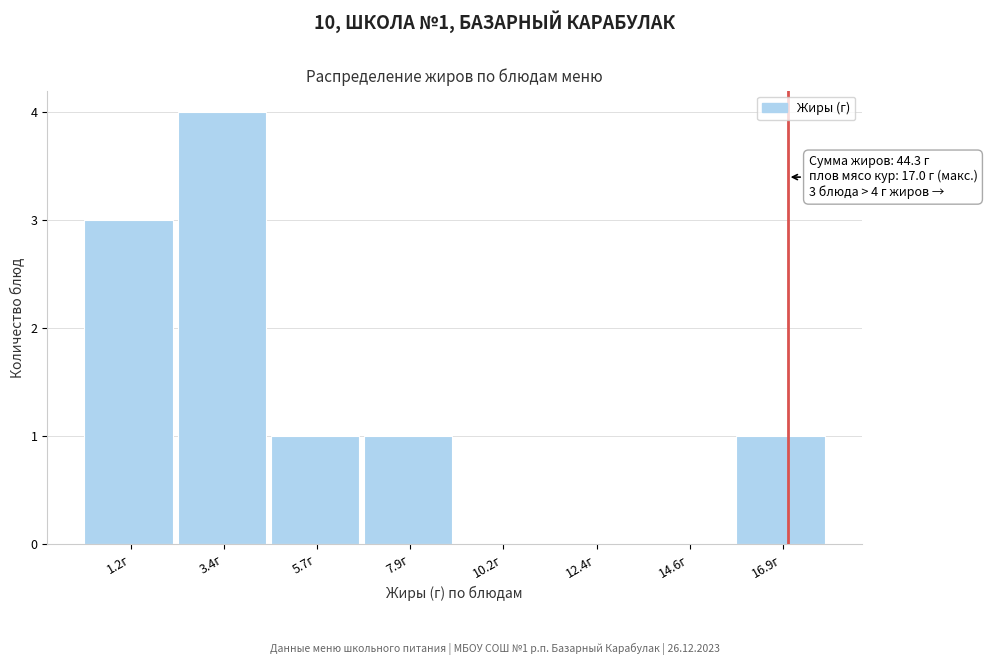

Which range on the x-axis has the tallest bar?

2.5 to 4.5